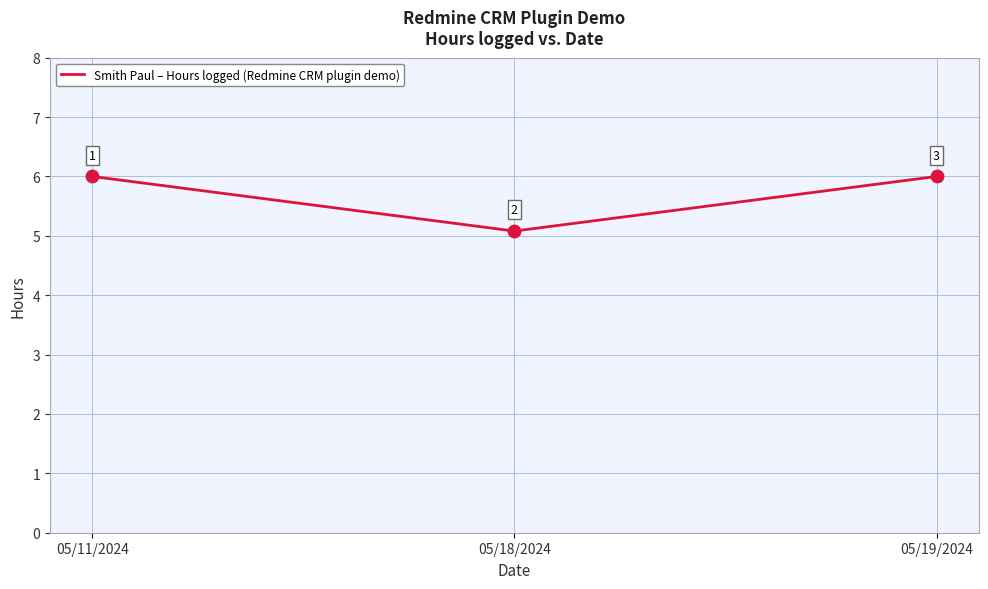

Which has a higher value, 05/11/2024 or 05/18/2024?

05/11/2024